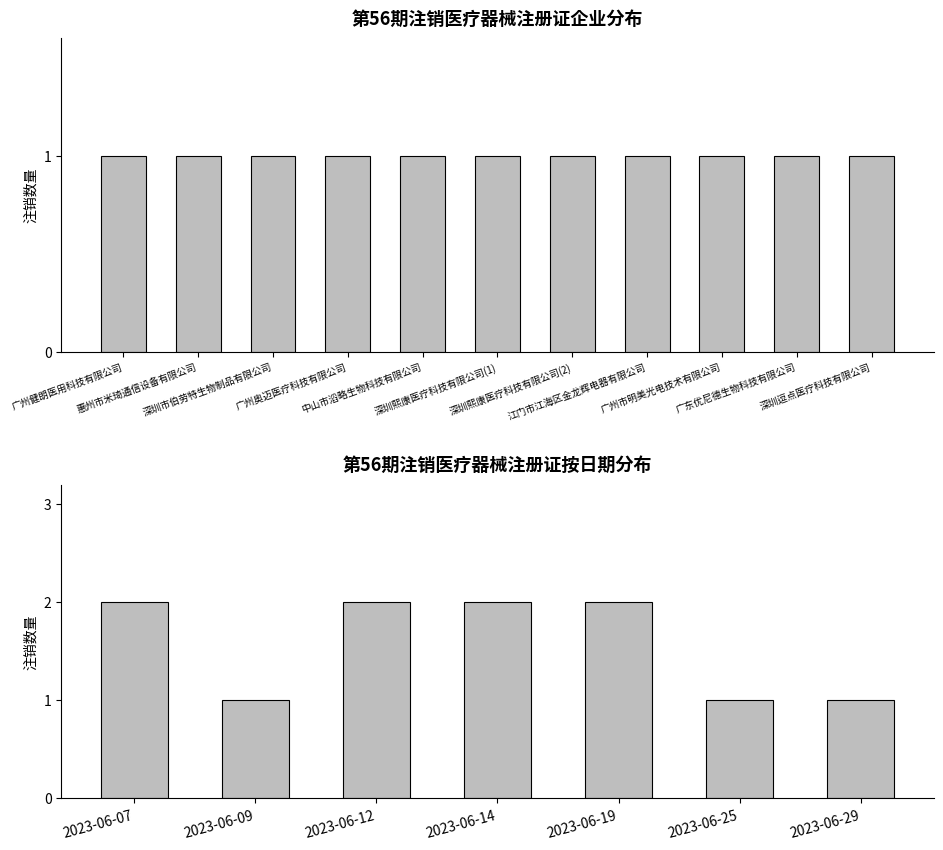

Reading right to left, list all the values displayed in this chart.

1	1	2	2	2	1	2